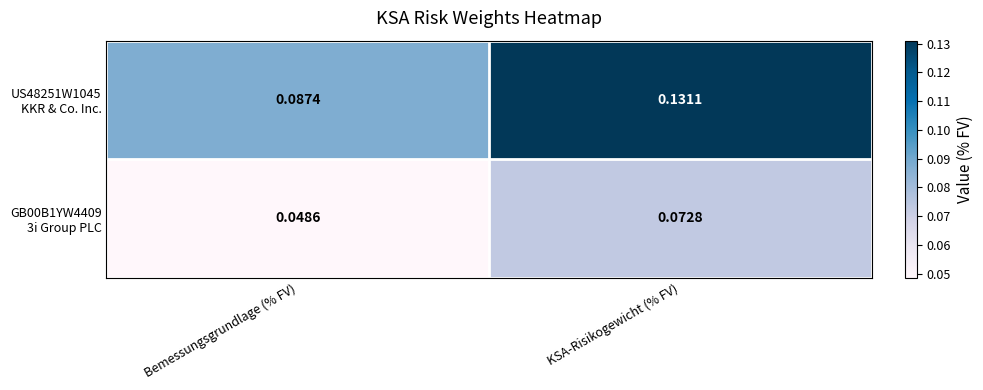

Which series has the largest range (max minus min)?

US48251W1045 KKR & Co. Inc.